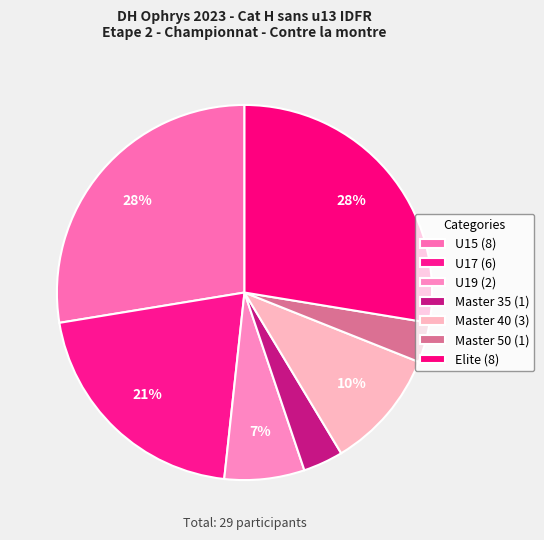

Does Elite account for over 50% of the chart?

No